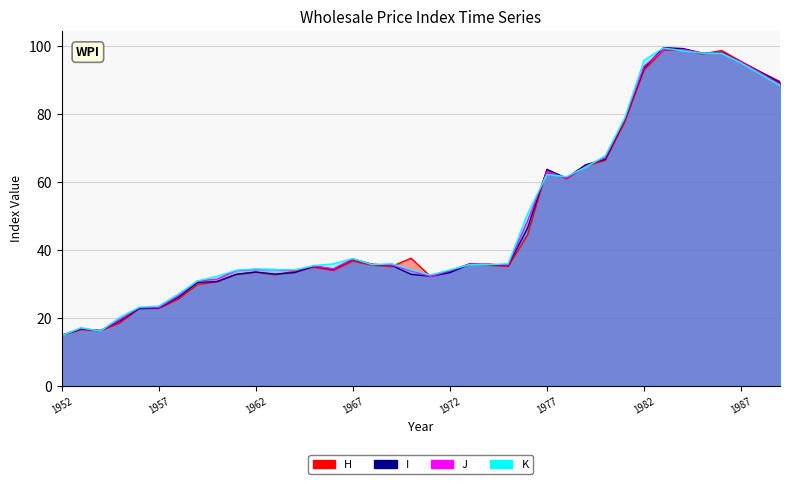

At which category does H reach its first local peak?

1953